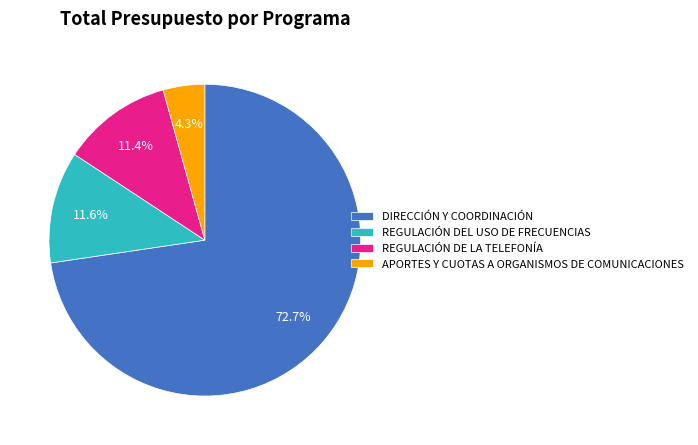

Between REGULACIÓN DEL USO DE FRECUENCIAS and DIRECCIÓN Y COORDINACIÓN, which is larger?

DIRECCIÓN Y COORDINACIÓN